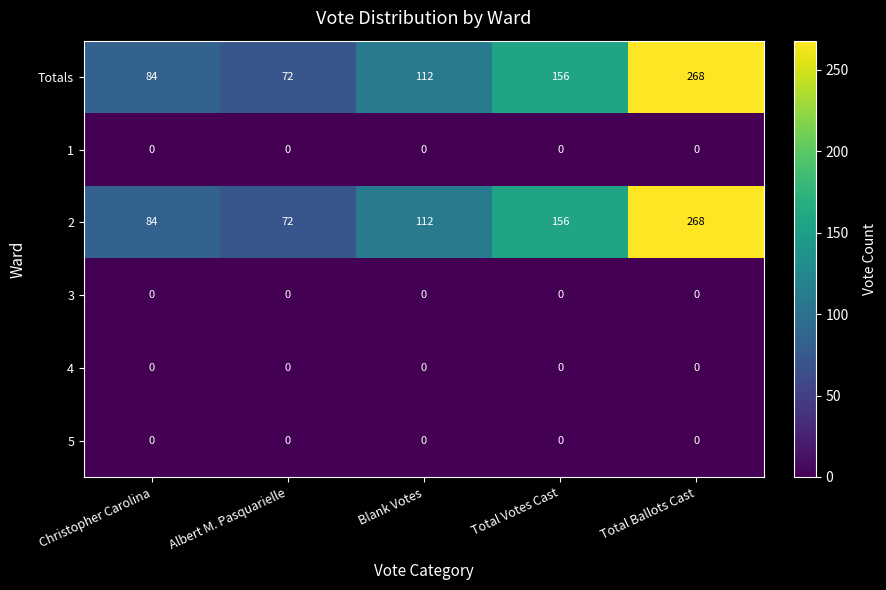

At which category is the sum across all series the highest?

Total Ballots Cast